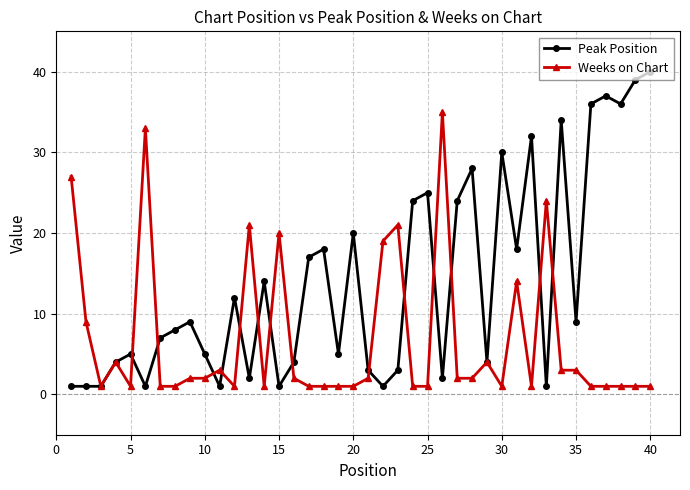

Which series has the largest range (max minus min)?

Peak Position